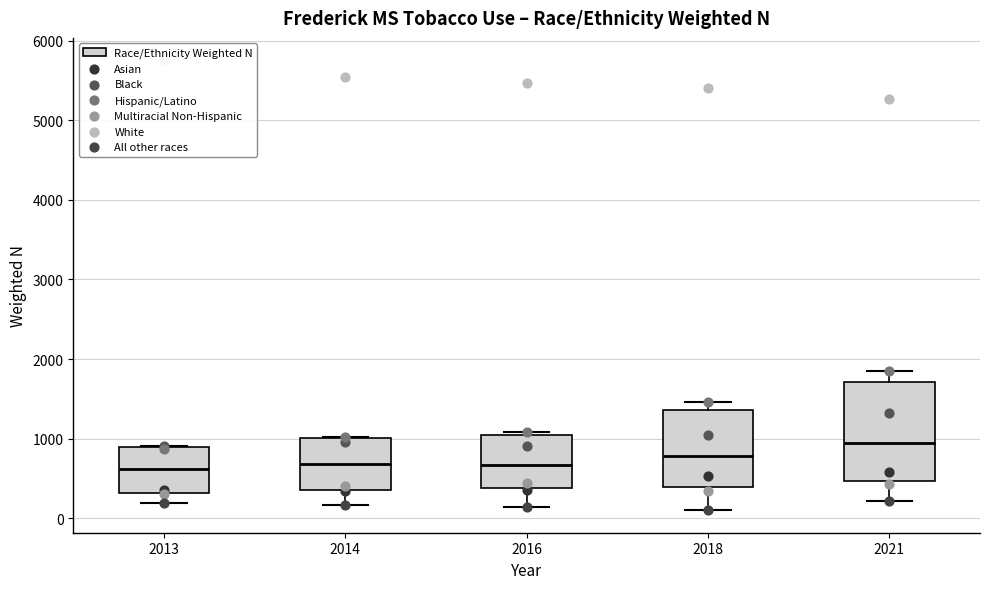

Reading left to right, read every box against the y-axis: the position of its median line, the range the box covers, and the ends of its whiskers. The values are not printed on the chart, so give them approximately, as read against the axis.

2013: median 600, box 300 to 900, whiskers 200 to 900
2014: median 700, box 400 to 1000, whiskers 200 to 1000
2016: median 700, box 400 to 1000, whiskers 100 to 1100
2018: median 800, box 400 to 1400, whiskers 100 to 1500
2021: median 900, box 500 to 1700, whiskers 200 to 1900